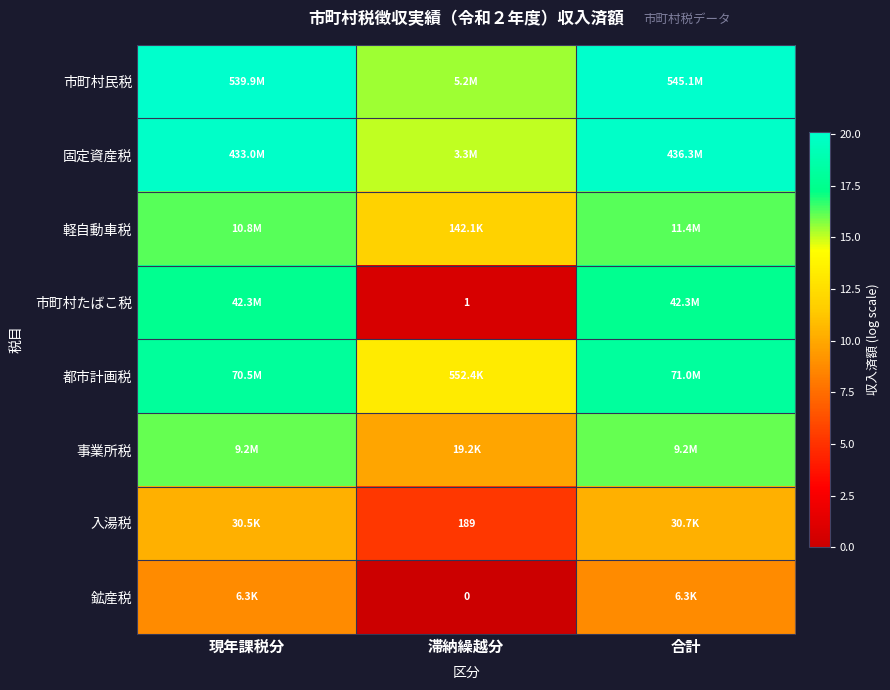

The value of 固定資産税 at 滞納繰越分 is 19.7. True or false?

False